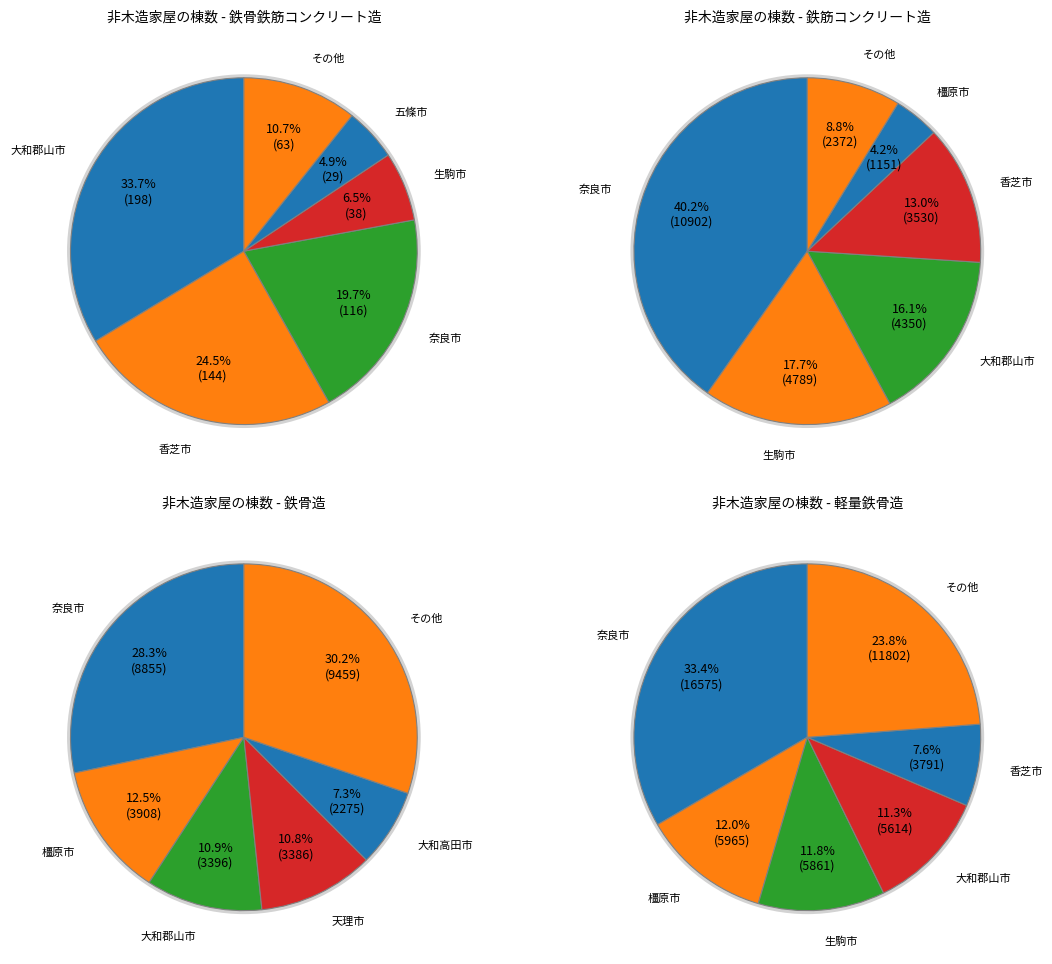

Which series has the largest range (max minus min)?

軽量鉄骨造